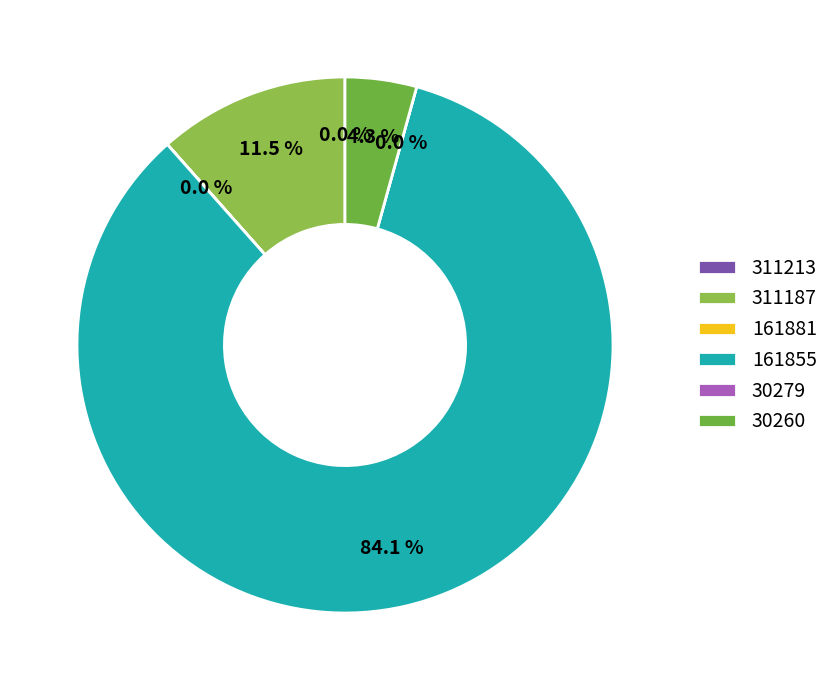

Rank the categories by value from lowest to highest.

30279, 161881, 311213, 30260, 311187, 161855